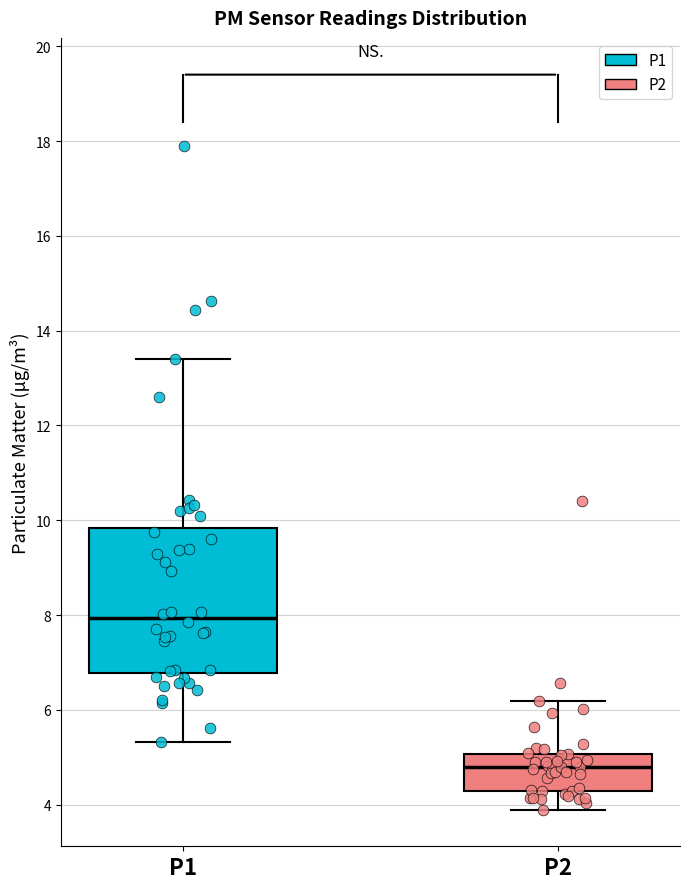

Reading left to right, read every box against the y-axis: the position of its median line, the range the box covers, and the ends of its whiskers. The values are not printed on the chart, so give them approximately, as read against the axis.

P1: median 8.0, box 6.8 to 9.8, whiskers 5.4 to 13.4
P2: median 4.8, box 4.4 to 5.0, whiskers 4.0 to 6.2